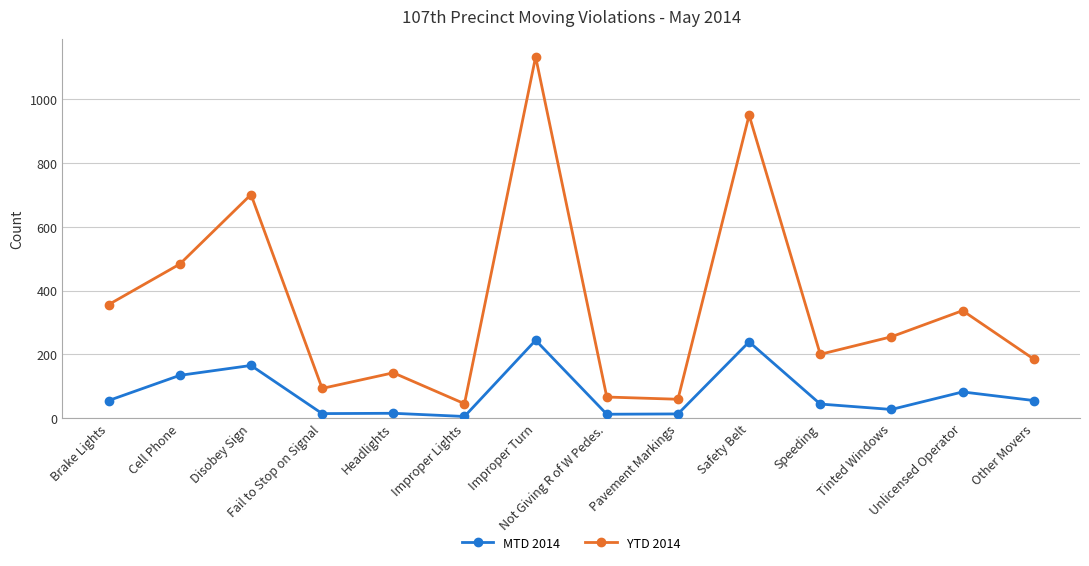

Which series has the largest range (max minus min)?

YTD 2014